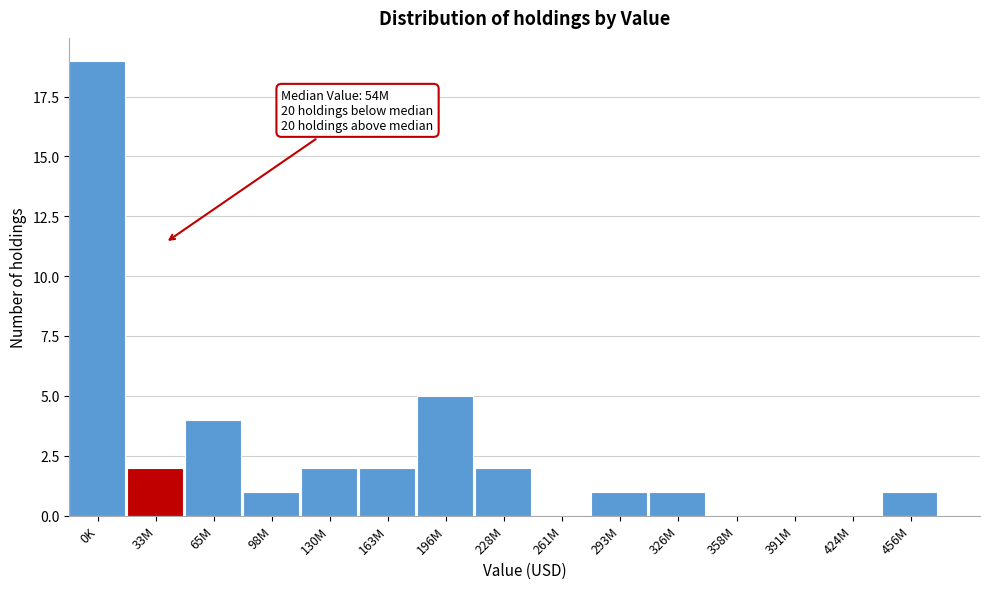

Reading left to right, extract all data points from this chart.

0K=19	33M=2	65M=4	98M=1	130M=2	163M=2	196M=5	228M=2	261M=0	293M=1	326M=1	358M=0	391M=0	424M=0	456M=1